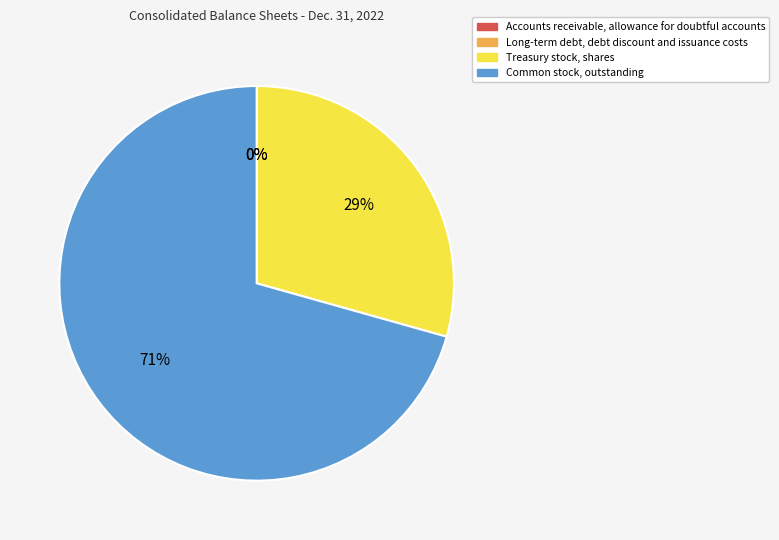

To the nearest percent, what is the average slice percentage?

25%